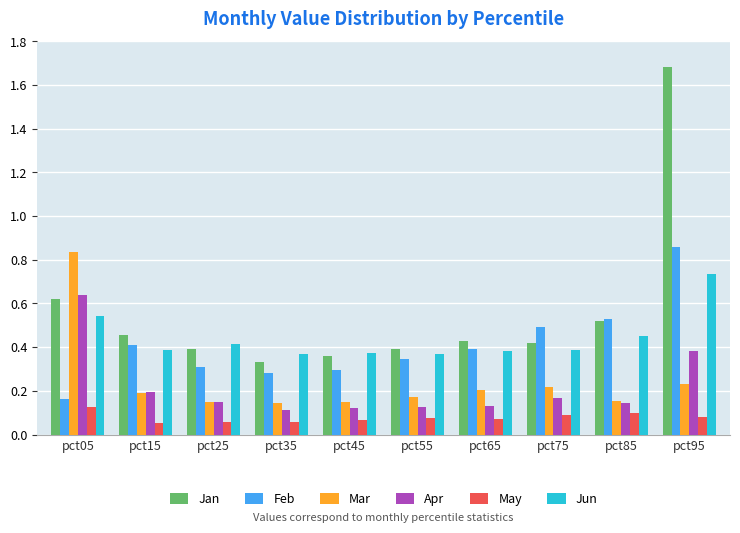

How many Jun values are between 0 and 1?

10